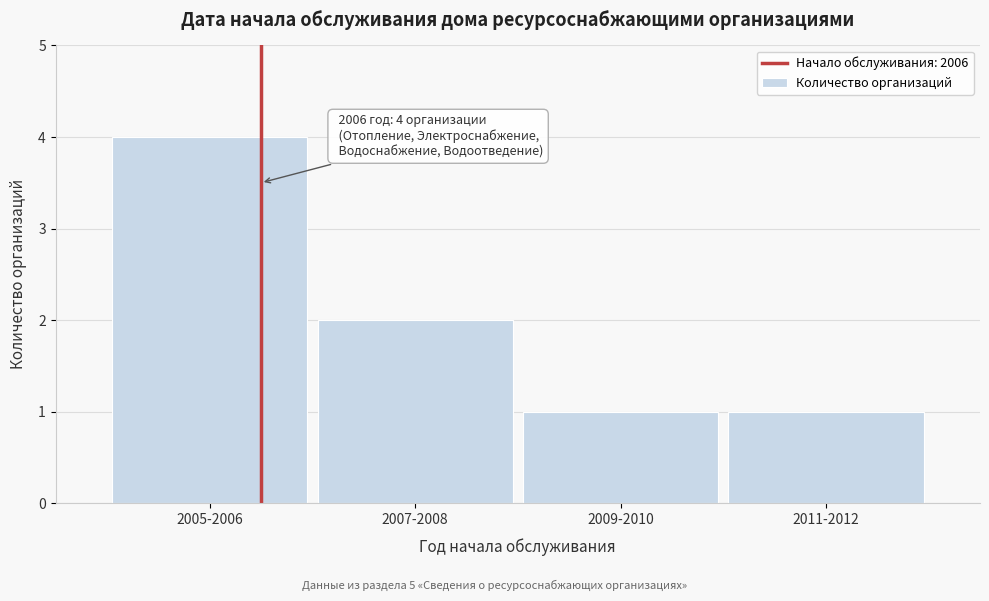

Reading left to right, extract all data points from this chart.

2005-2006=4	2007-2008=2	2009-2010=1	2011-2012=1